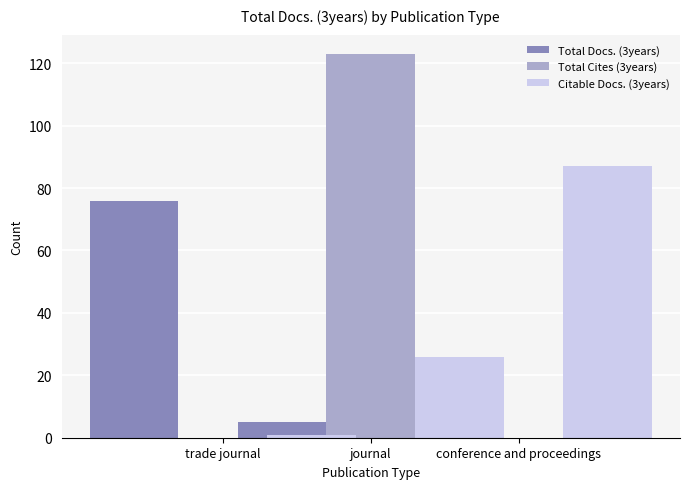

What is the highest value of the Total Docs. (3years) series?

76